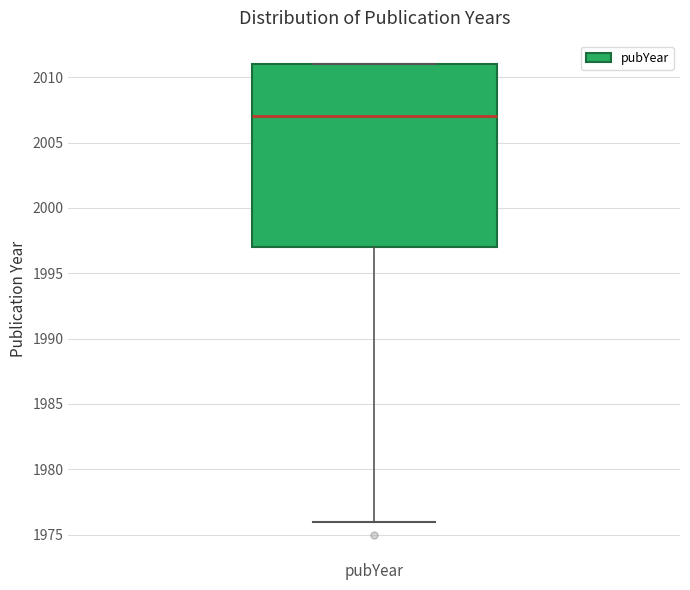

Where does the median line of the box for pubYear sit on the y-axis? The values are not printed on the chart, so give them approximately, as read against the axis.

2007